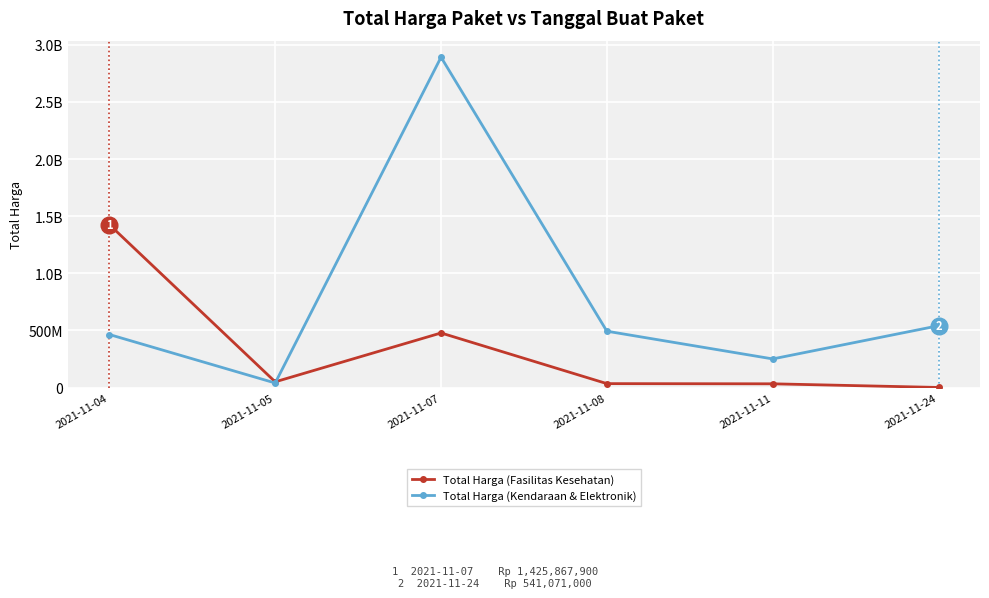

Which category has the highest value across all series?

2021-11-07